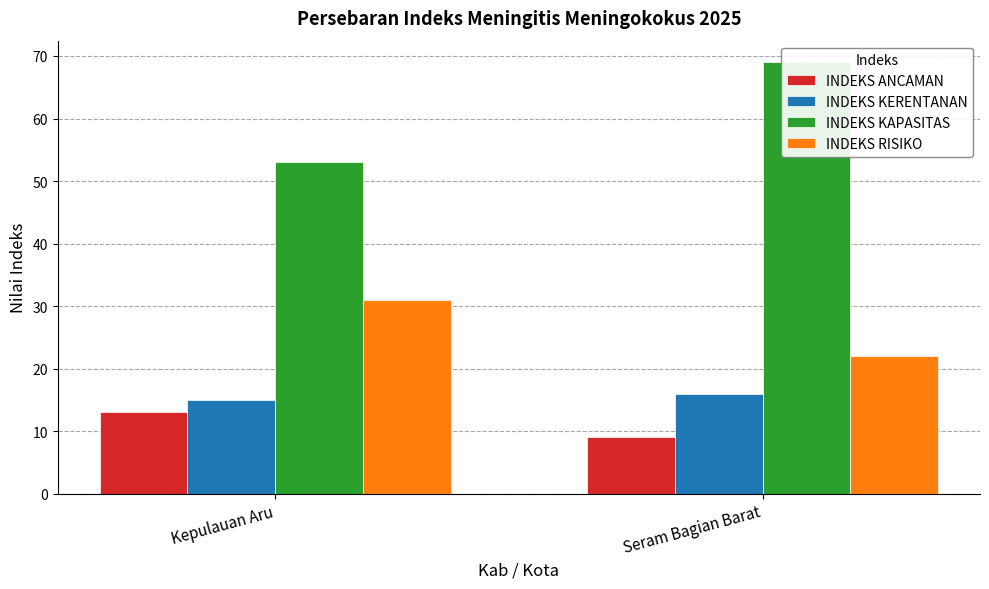

What is the label of the 2nd bar from the right?

Kepulauan Aru